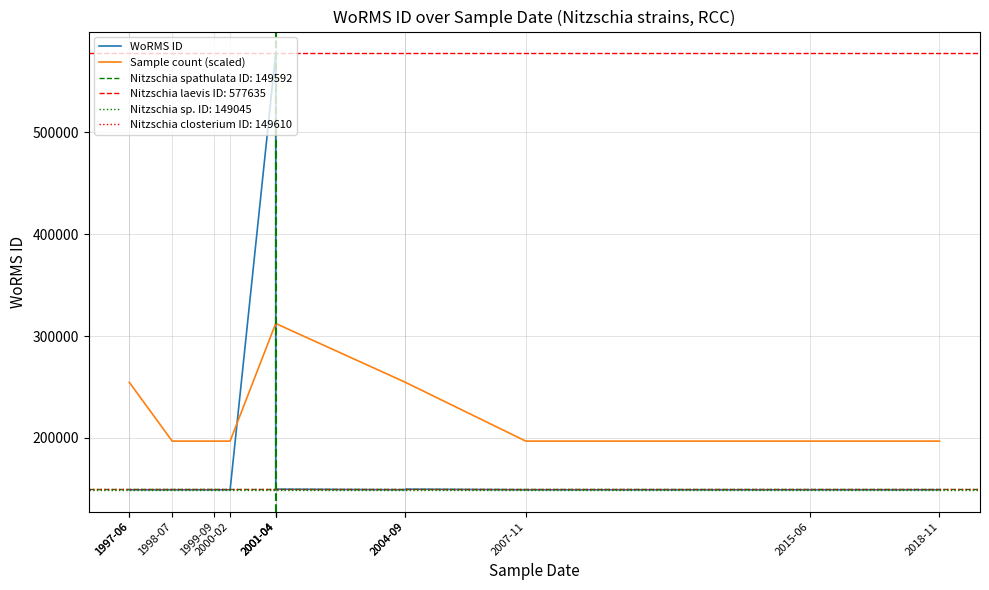

The WoRMS ID series shows 205627.9 at 1997-06. True or false?

False